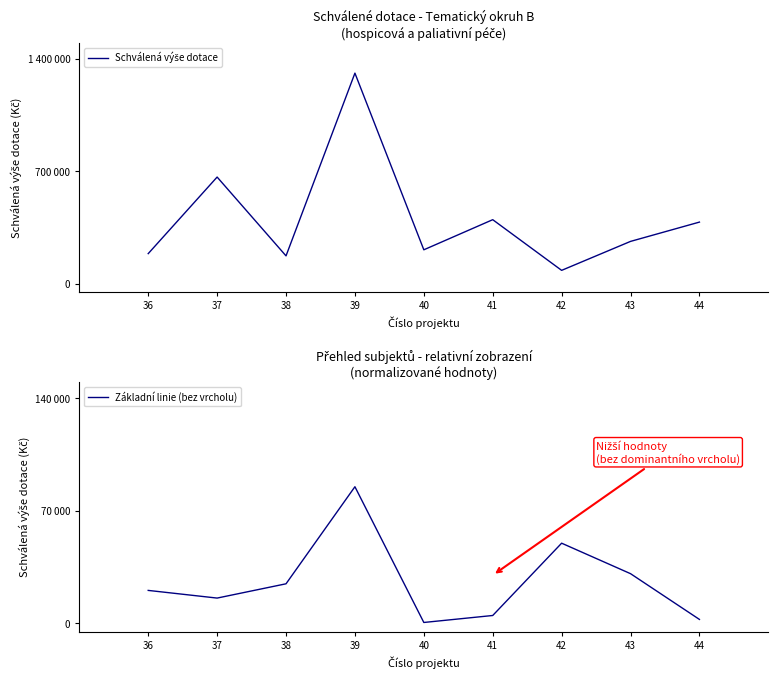

In Základní linie (bez vrcholu), how many points are lower than both neighbors (excluding endpoints)?

2